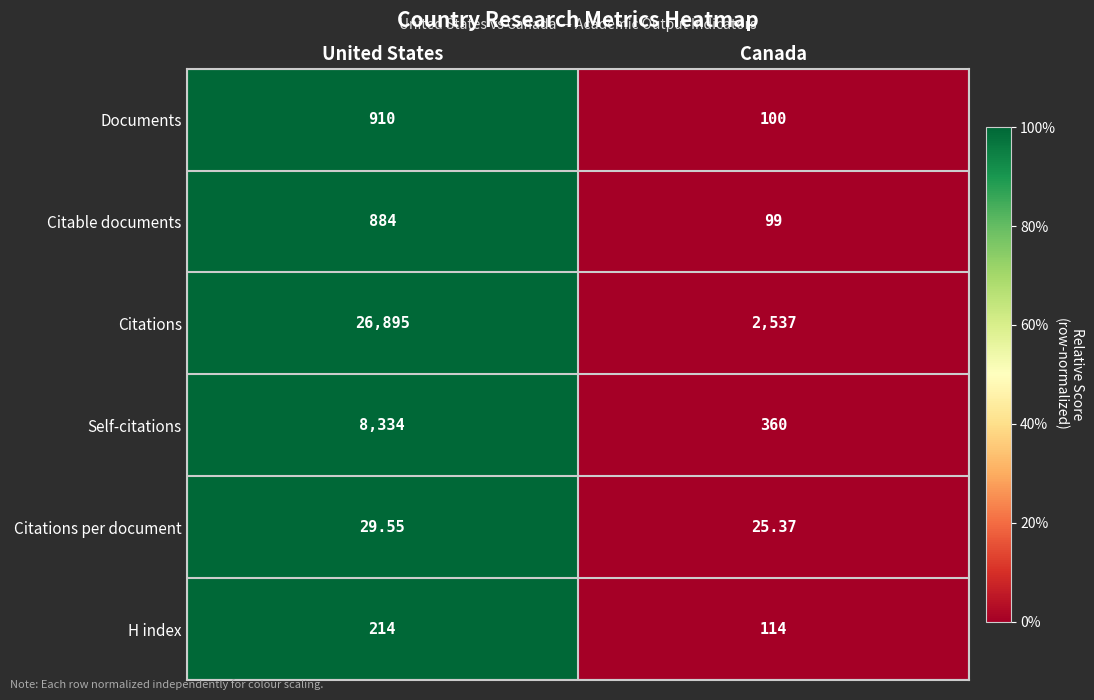

Between United States and Canada, which series saw the biggest shift?

Citations